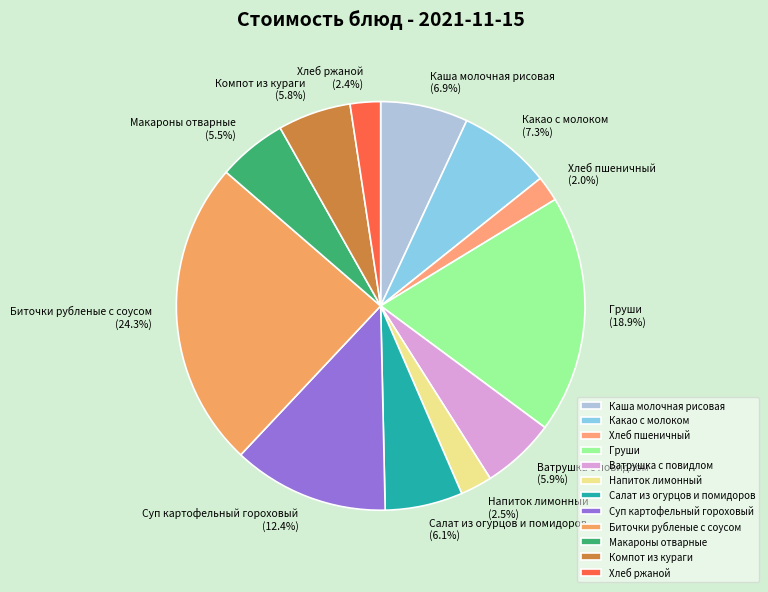

To the nearest percent, what is the average slice percentage?

8%